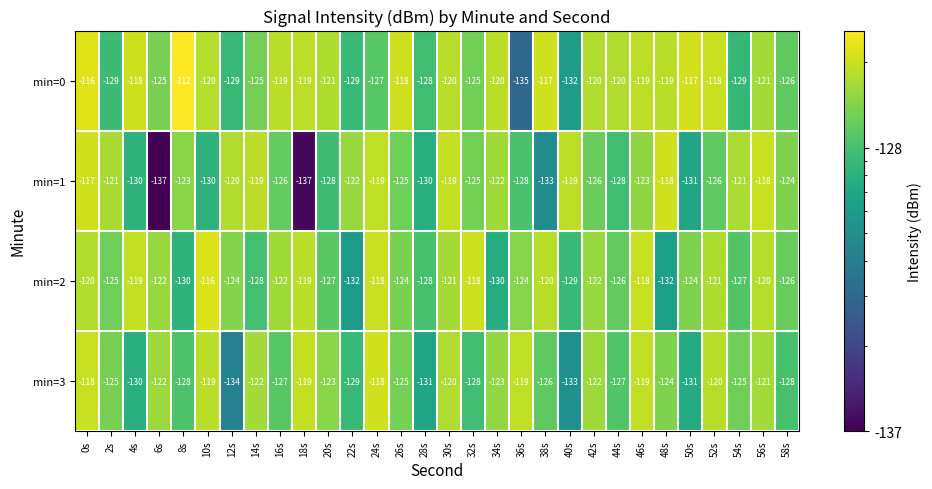

Which series has the largest range (max minus min)?

min=0